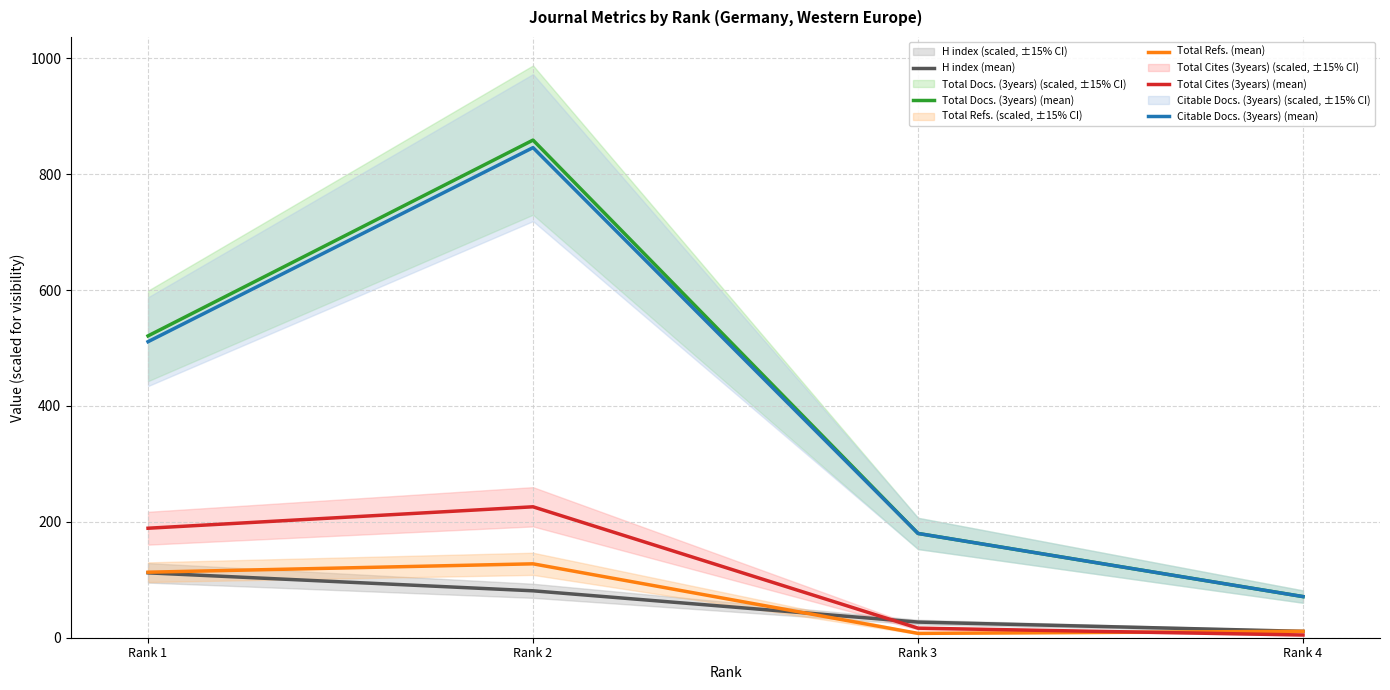

What is the total value across all series at Rank 1?

1446.1